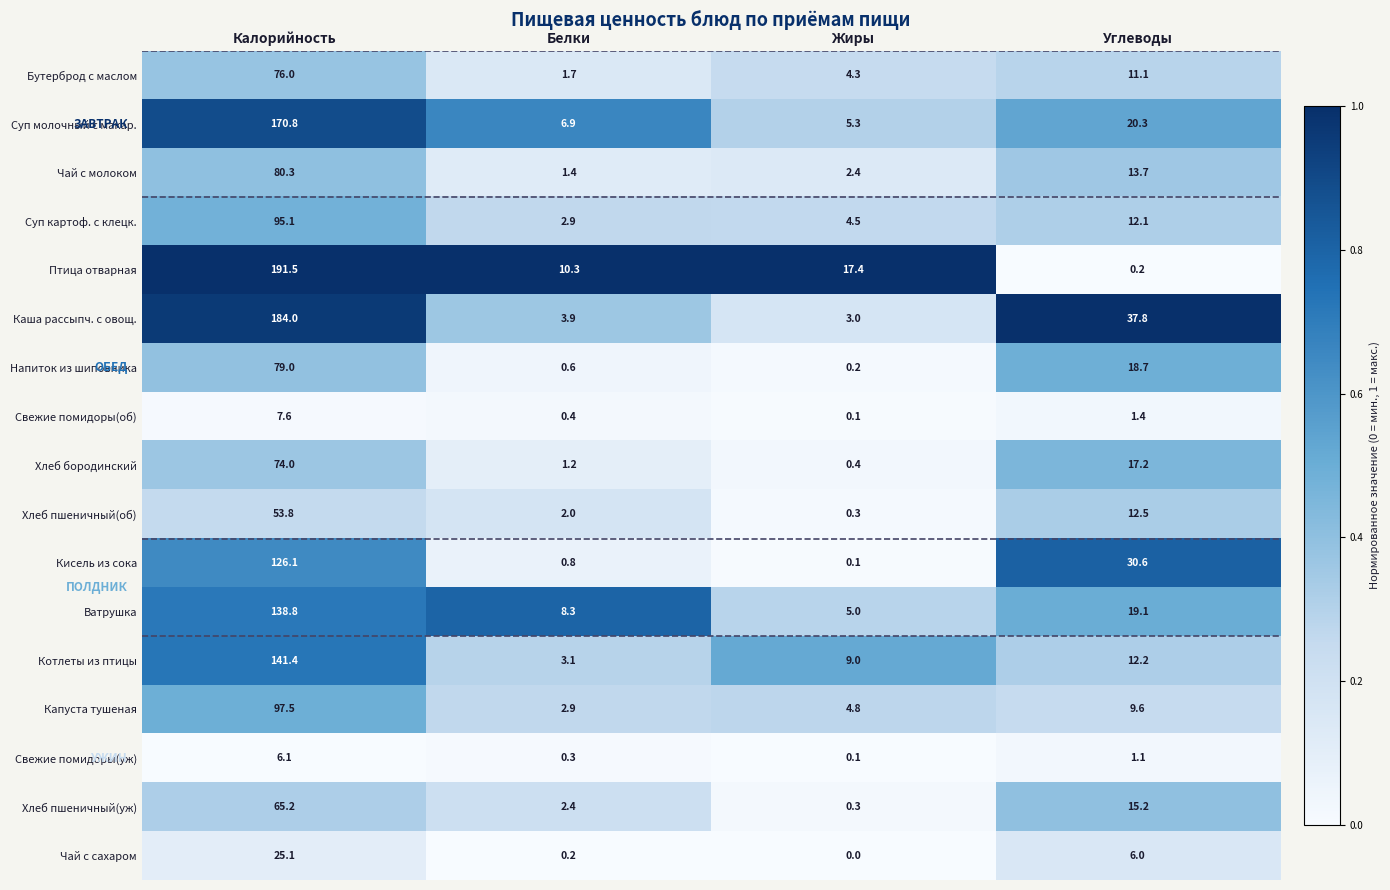

Which series has the widest spread of values?

Птица отварная